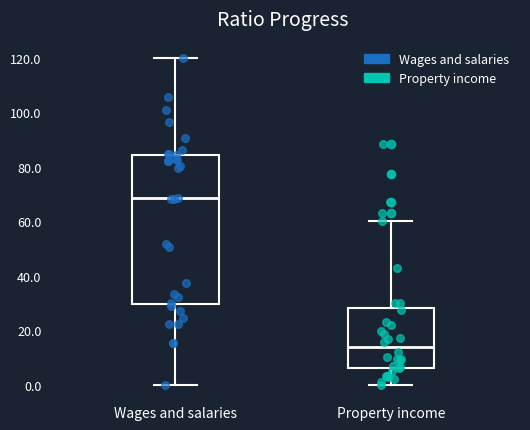

Reading left to right, transcribe this box plot: for each box, give where its median line is, the range the box spans, and where its two whiskers end, as read against the y-axis. The values are not printed on the chart, so give them approximately, as read against the axis.

Wages and salaries: median 68, box 30 to 84, whiskers 0 to 120
Property income: median 14, box 6 to 28, whiskers 0 to 60